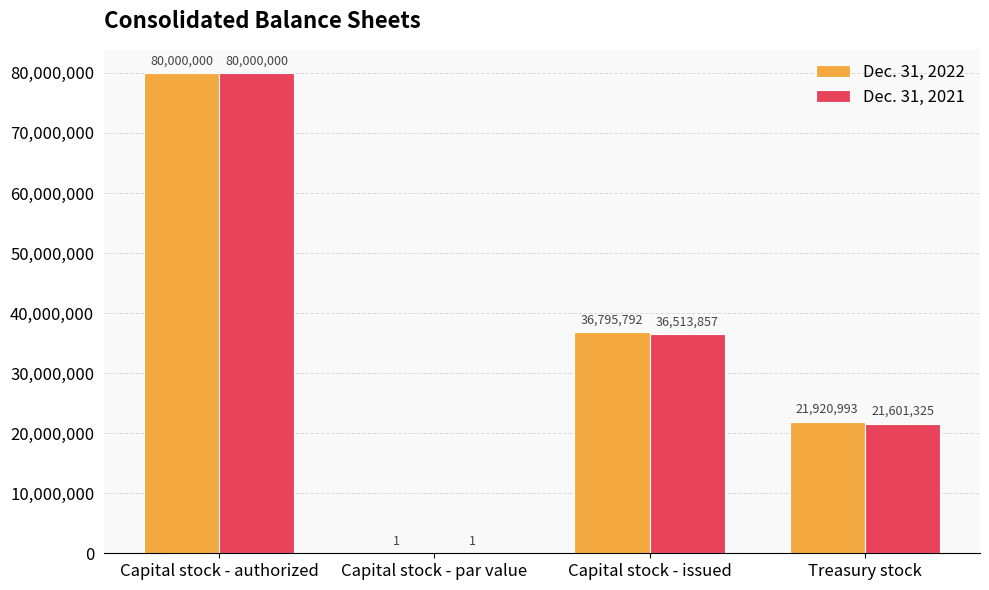

The Dec. 31, 2022 series shows 36795792 at Capital stock - issued. True or false?

True